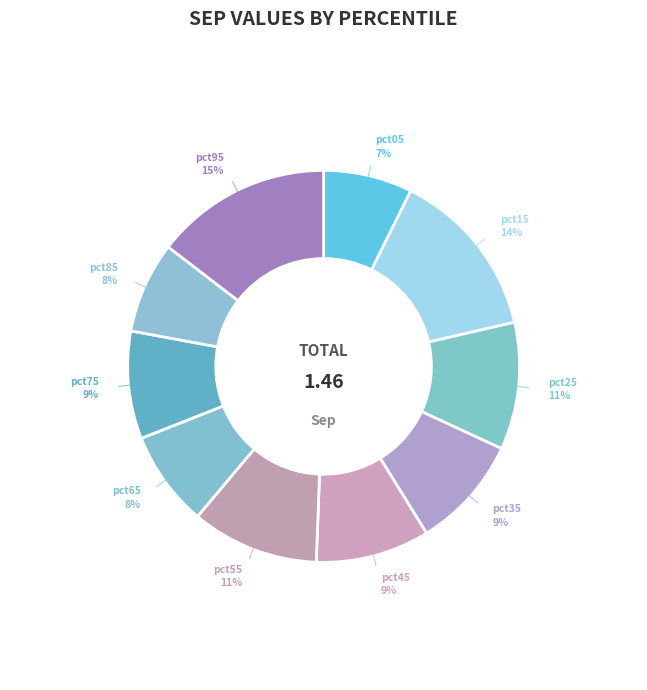

How many segments does this pie chart have?

10